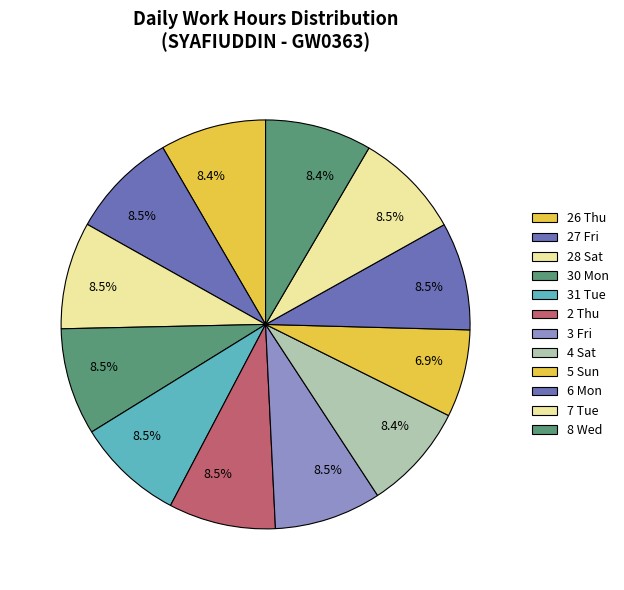

Rank the categories by value from highest to lowest.

6 Mon, 31 Tue, 27 Fri, 28 Sat, 30 Mon, 2 Thu, 3 Fri, 7 Tue, 8 Wed, 4 Sat, 26 Thu, 5 Sun